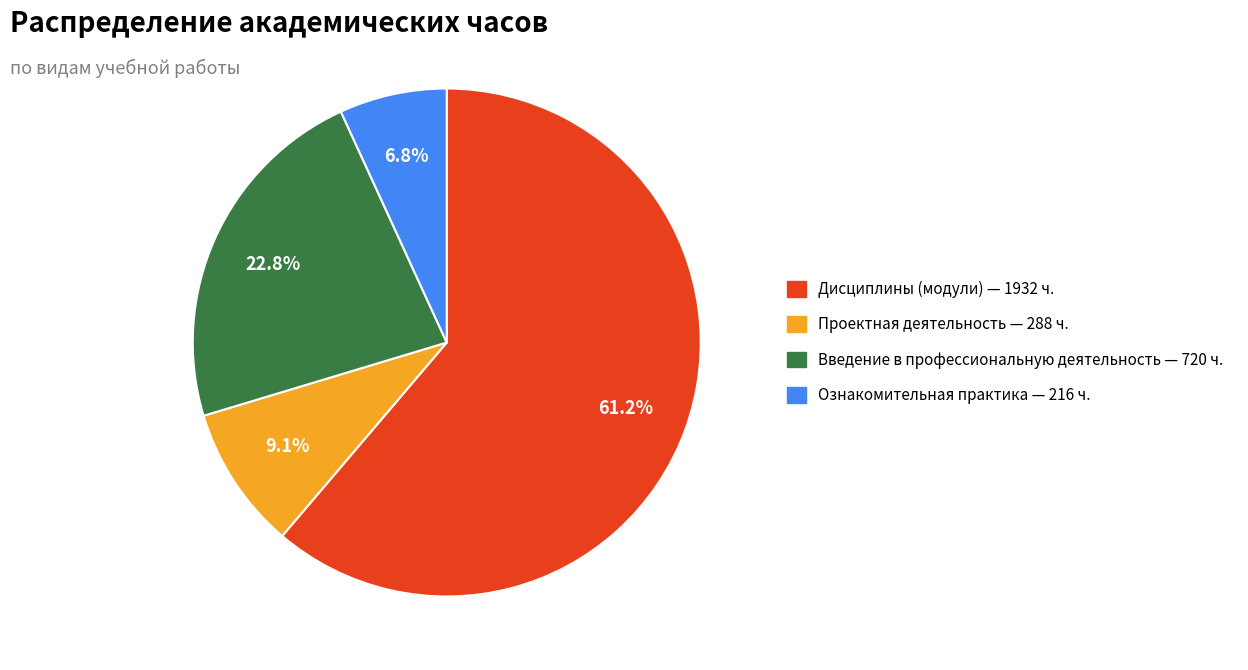

Is there any slice that represents more than half of the pie?

Yes